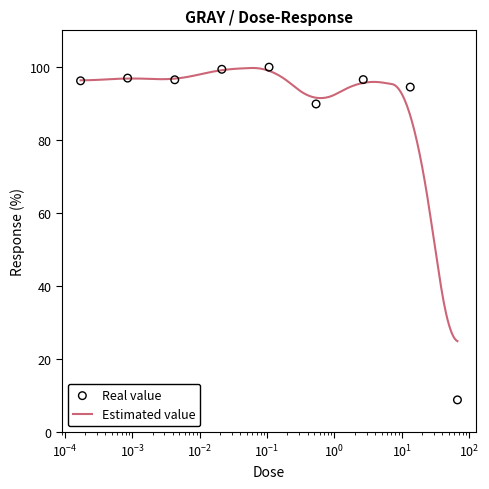

Which has a higher value, 13.3 or 0.00427?

0.00427